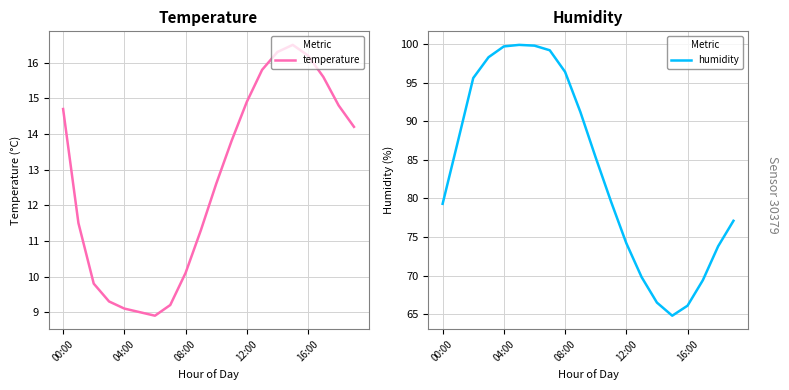

True or false: temperature has a value of 14.7 at 00:00.

True